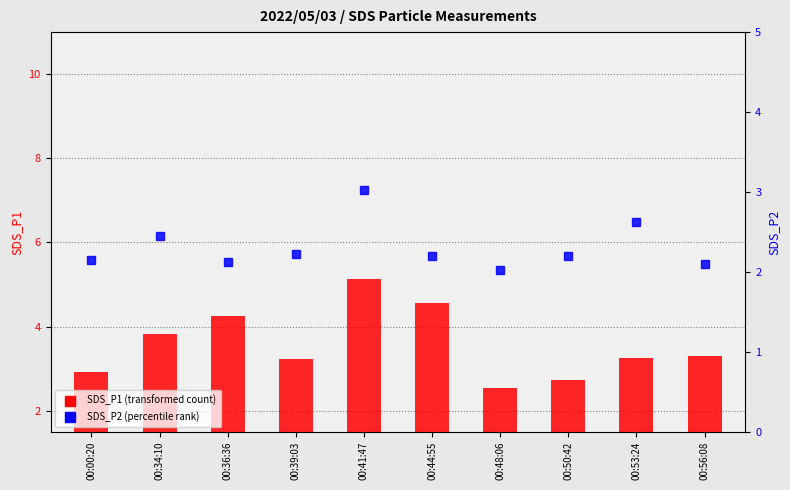

Reading right to left, list all the values displayed in this chart.

SDS_P1 (transformed count): 00:56:08=3.3	00:53:24=3.2	00:50:42=2.7	00:48:06=2.5	00:44:55=4.5	00:41:47=5.1	00:39:03=3.2	00:36:36=4.2	00:34:10=3.8	00:00:20=2.9
SDS_P2 (percentile rank): 00:56:08=2.1	00:53:24=2.6	00:50:42=2.2	00:48:06=2.0	00:44:55=2.2	00:41:47=3.0	00:39:03=2.2	00:36:36=2.1	00:34:10=2.5	00:00:20=2.1